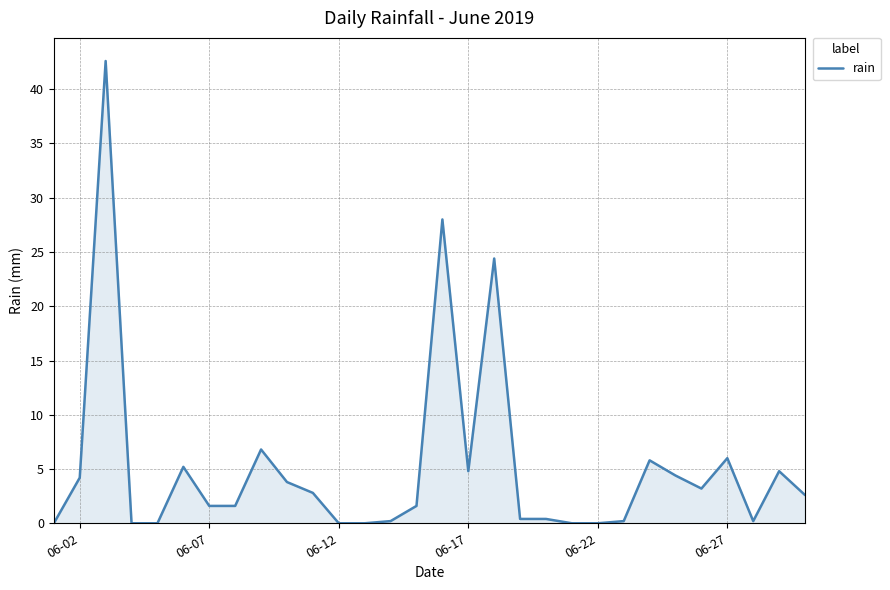

What is the difference between the maximum and minimum values?

42.6